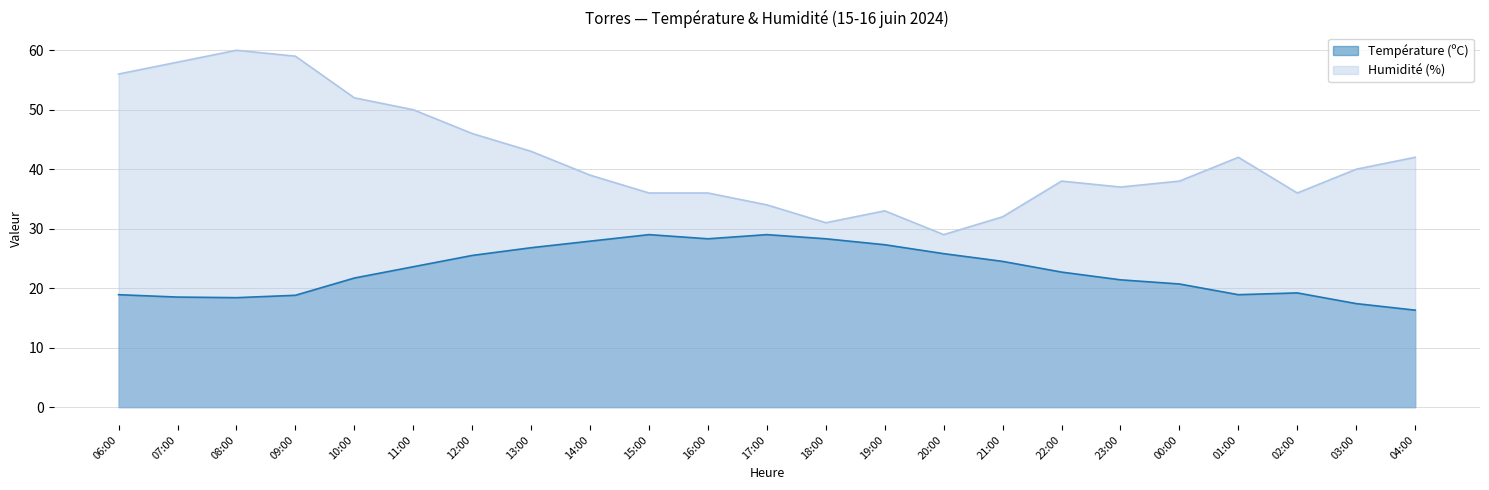

What are all the series names shown in the legend?

Température (ºC), Humidité (%)